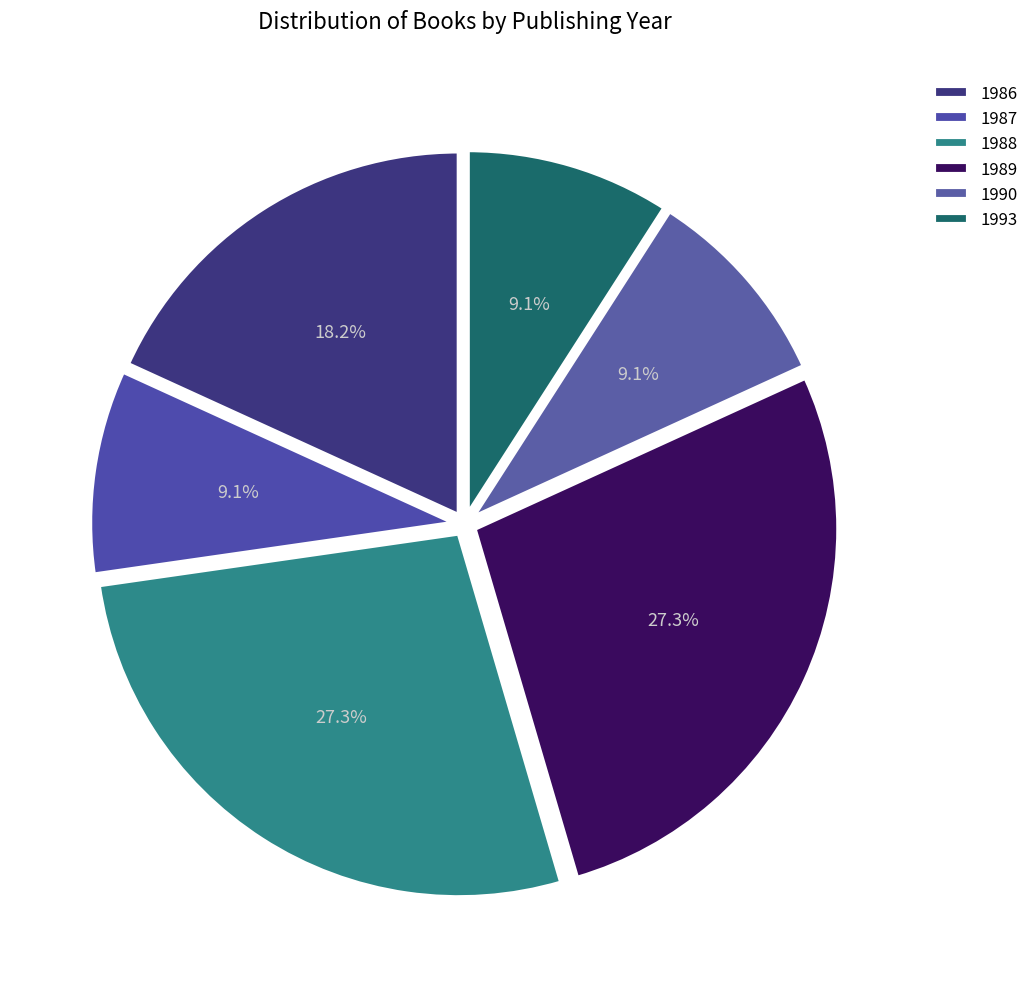

How many slices are in this pie chart?

6